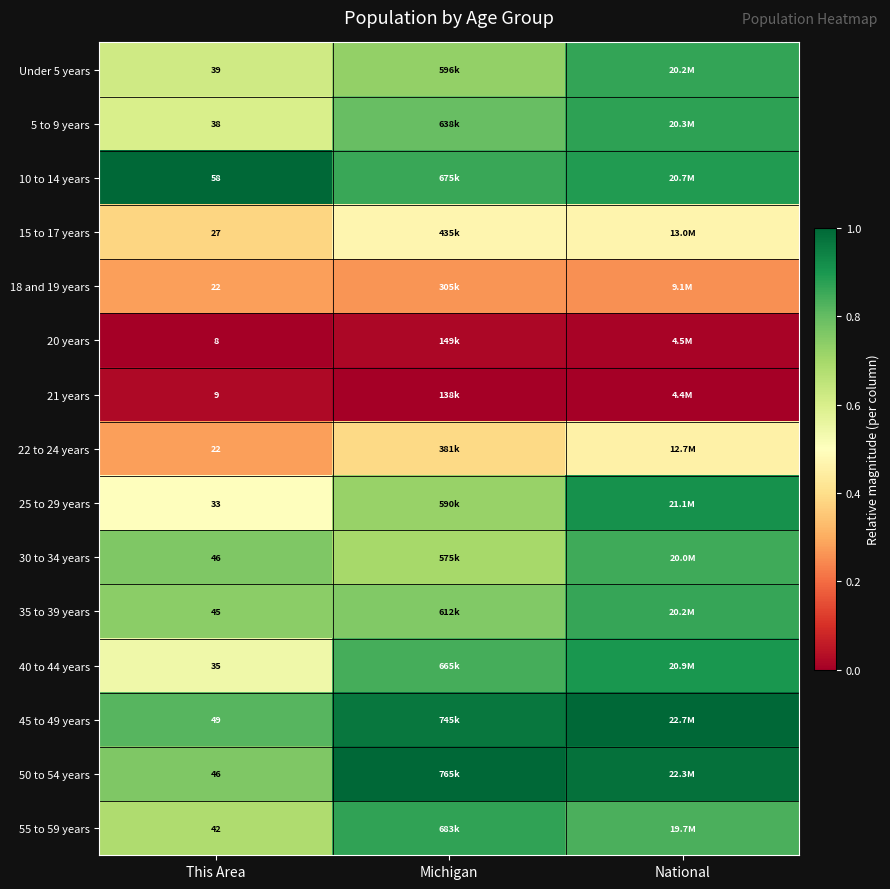

Is the value of 22 to 24 years at This Area greater than the value of 30 to 34 years at This Area?

No